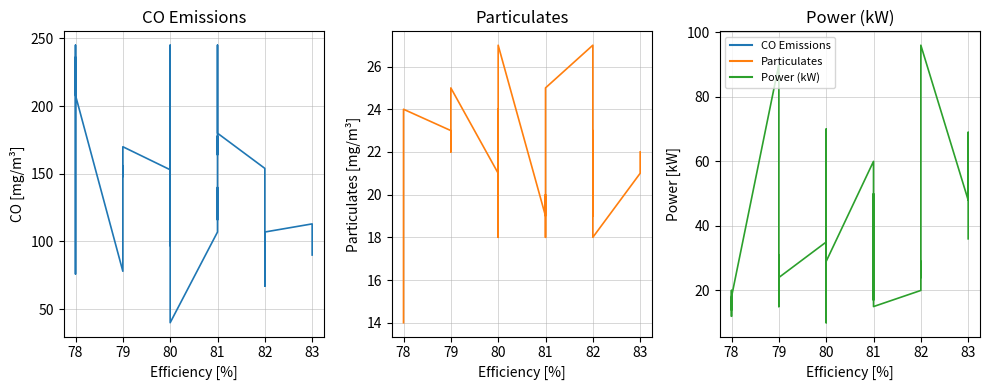

At how many categories does at least one series exceed 113?

26